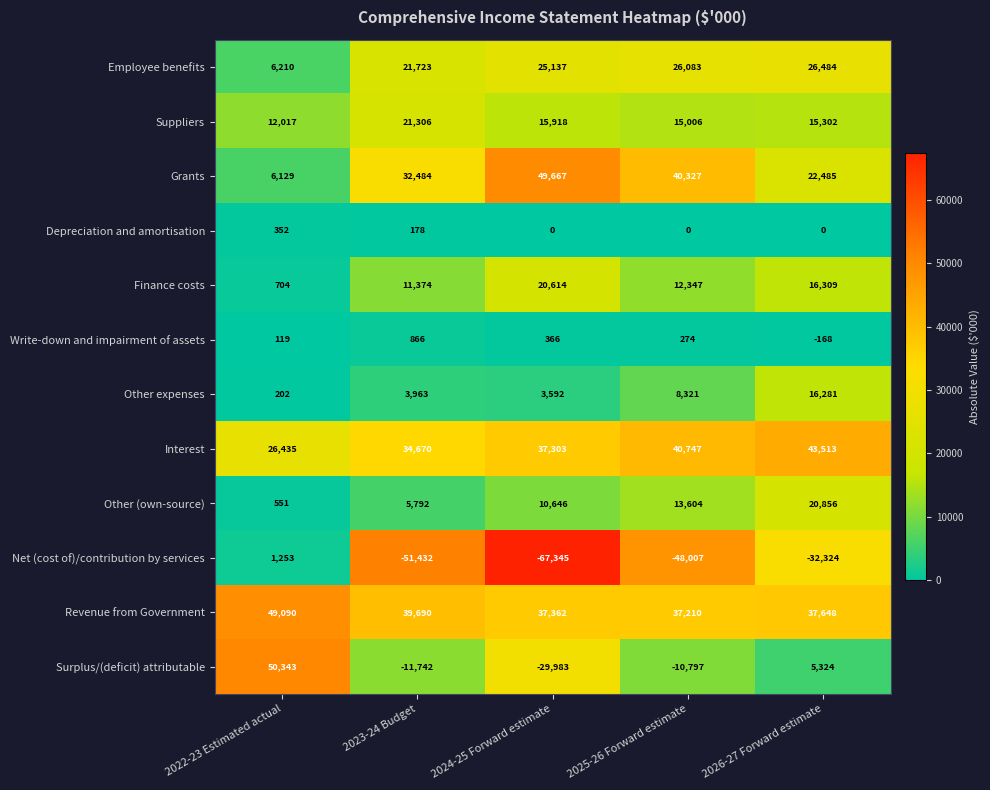

Which label corresponds to the smallest value in the chart?

2024-25 Forward estimate